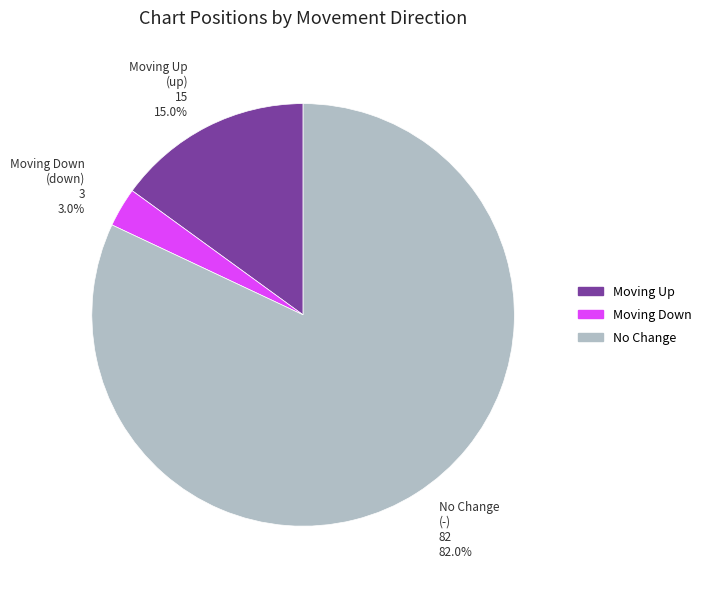

Combined, what portion of the pie is No Change and Moving Up?

97.0%